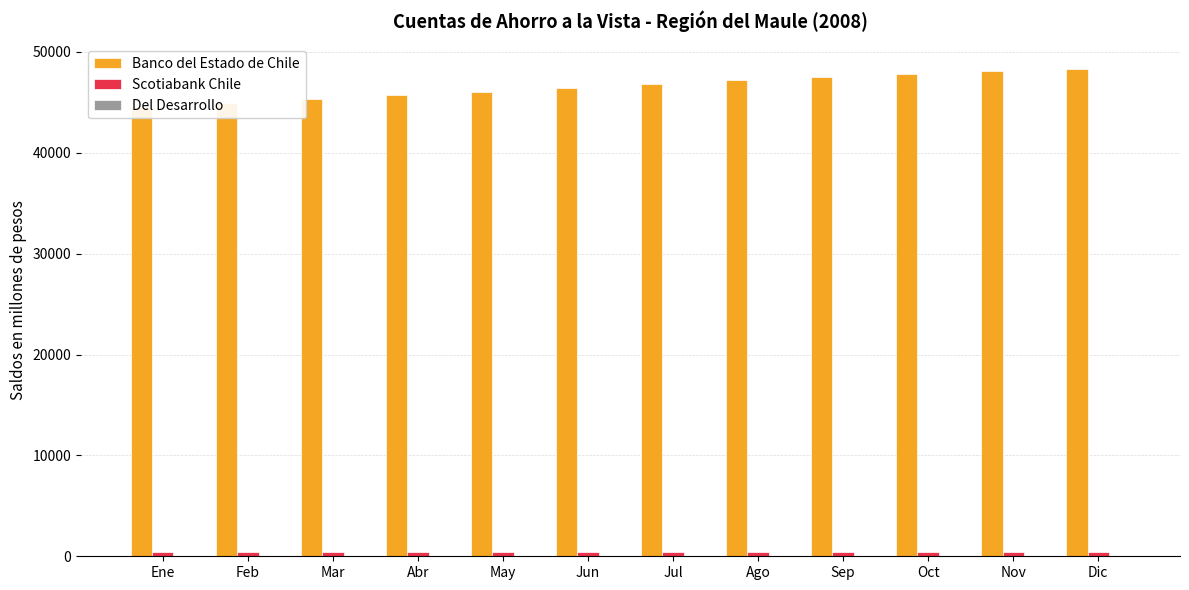

What is the difference between the highest and lowest values at Jul?

46840